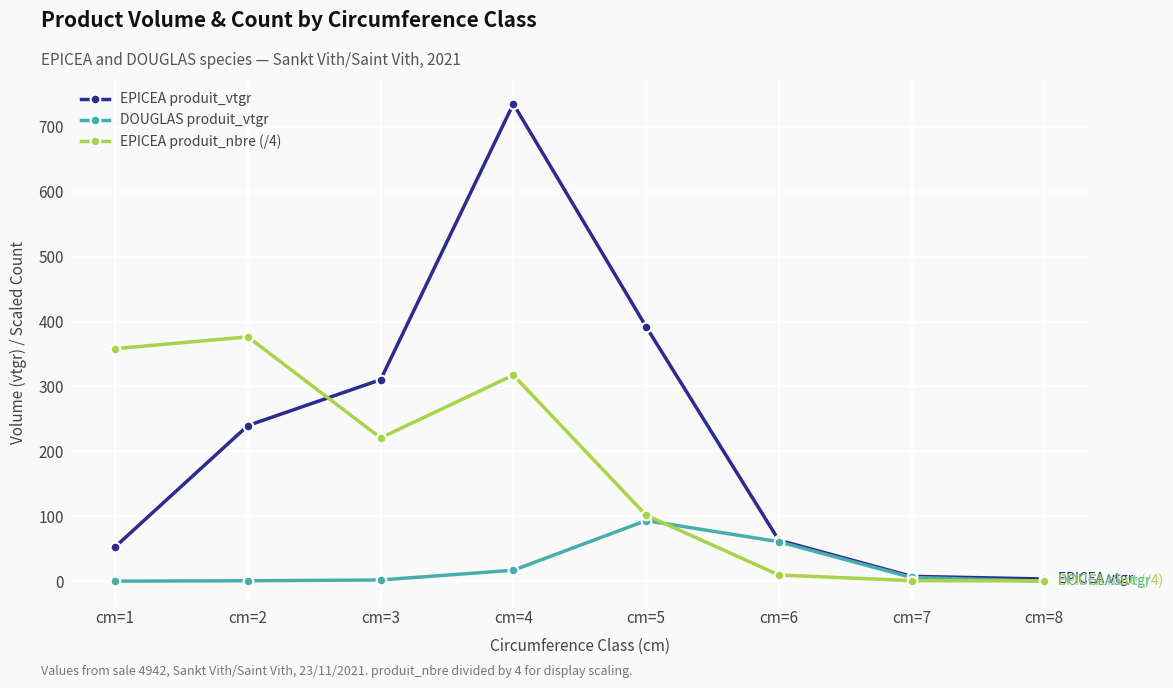

True or false: DOUGLAS produit_vtgr has a value of 0.0 at cm=8.

True